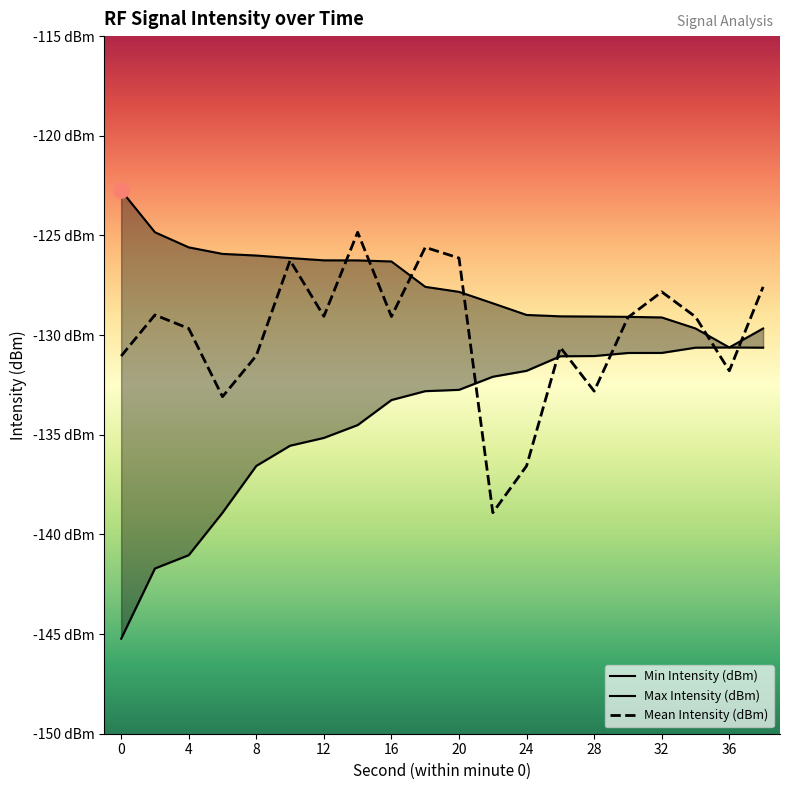

Which series contains the highest Y value?

Max Intensity (dBm)